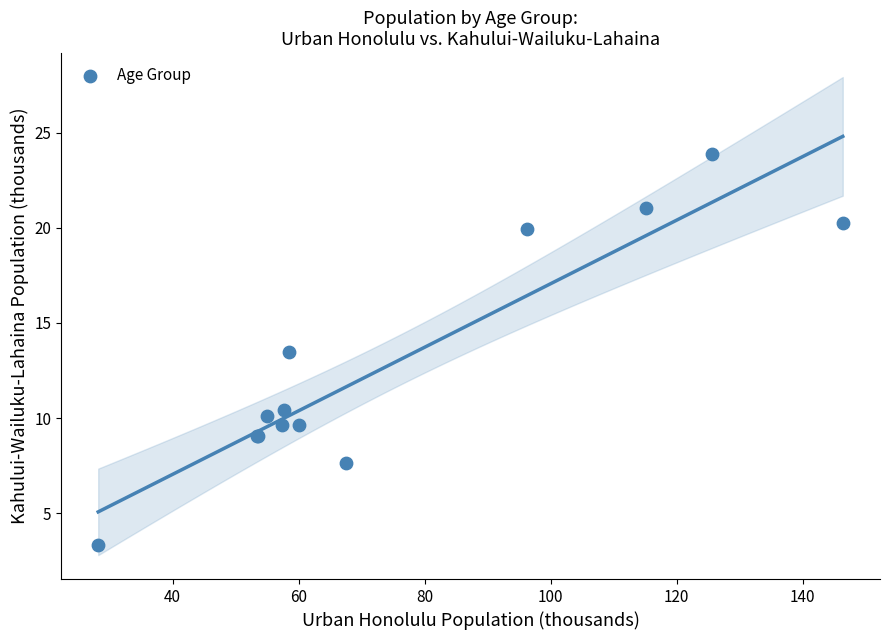

What Y value in the scatter plot is closest to 13?

13.5